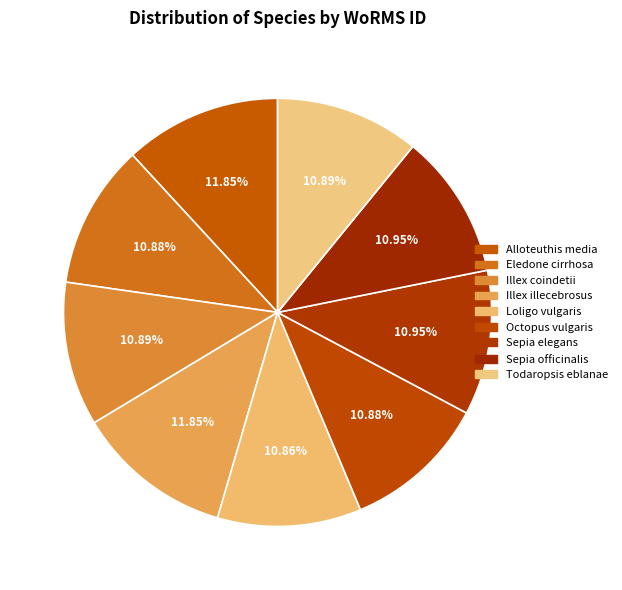

Is there a majority slice in this chart?

No